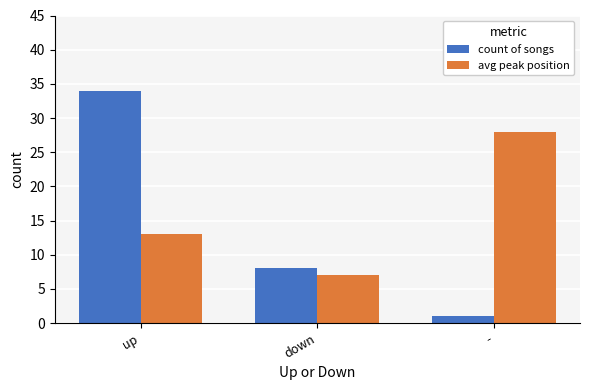

Which series has the widest spread of values?

count of songs